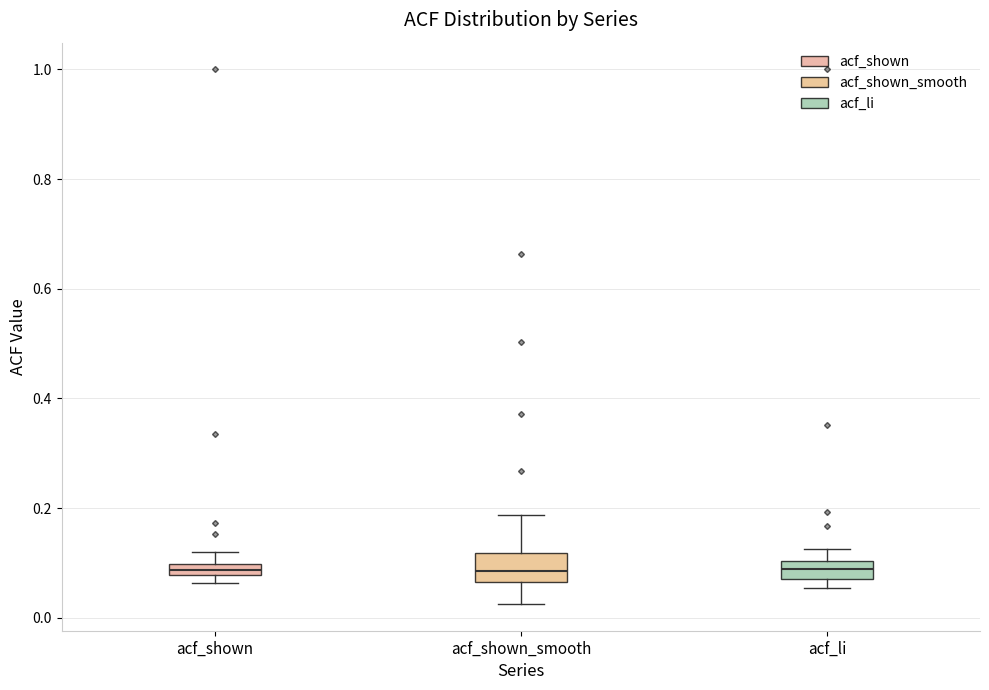

Where is the upper edge of the box for acf_shown on the y-axis? The values are not printed on the chart, so give them approximately, as read against the axis.

0.10